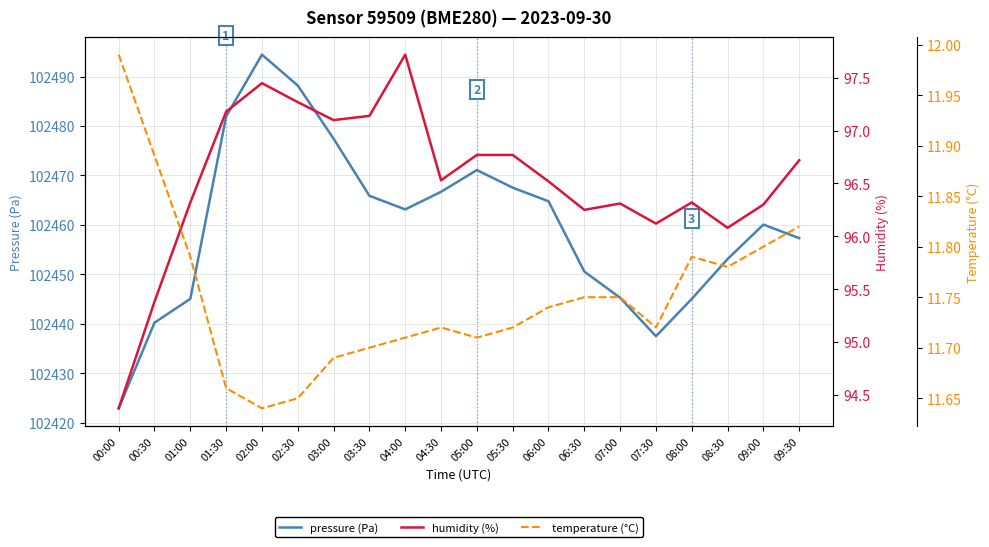

In pressure (Pa), how many points are higher than both neighbors (excluding endpoints)?

3